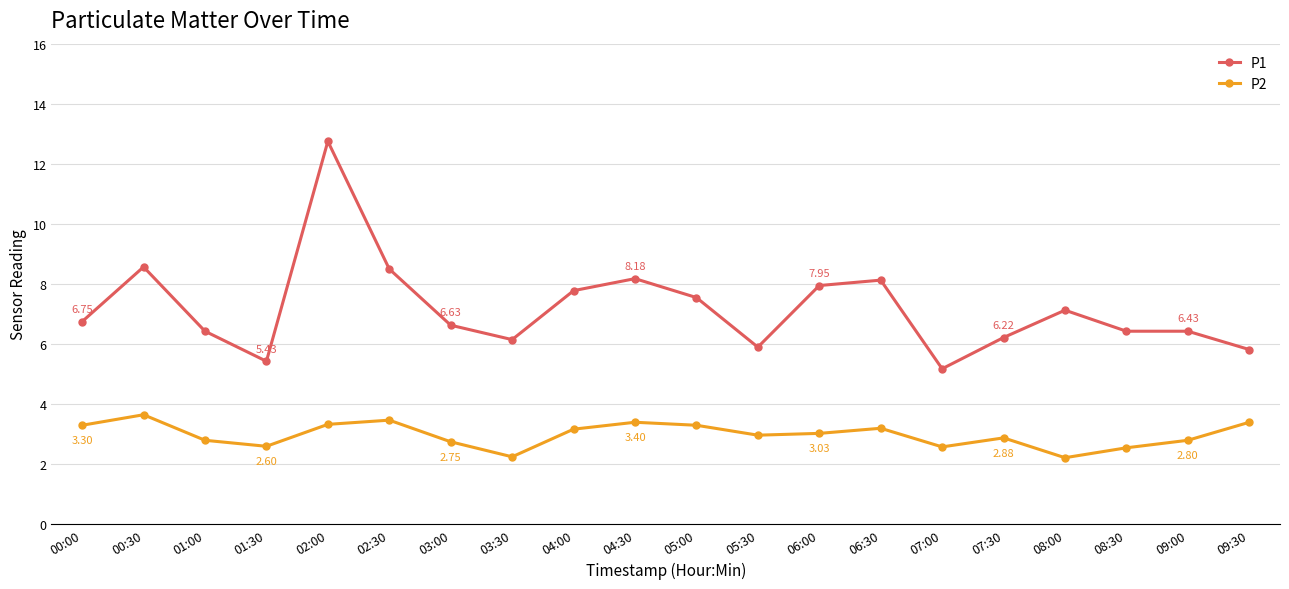

At 00:30, list the series in order from largest to smallest.

P1, P2